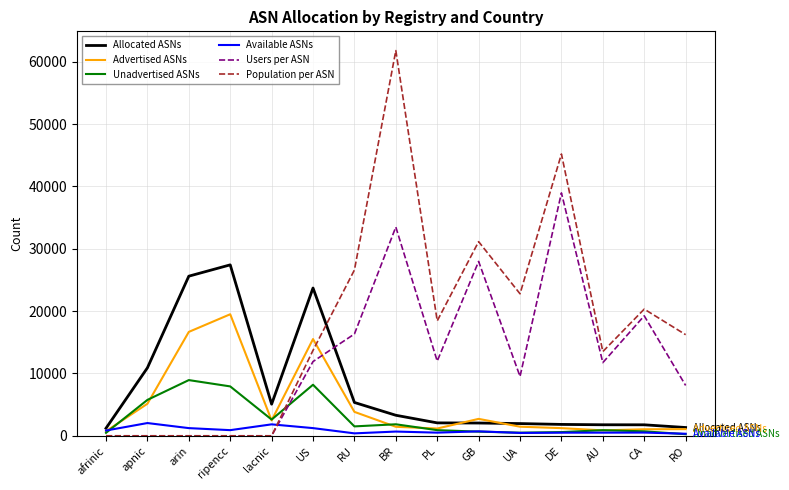

How many lines are shown in the chart?

6